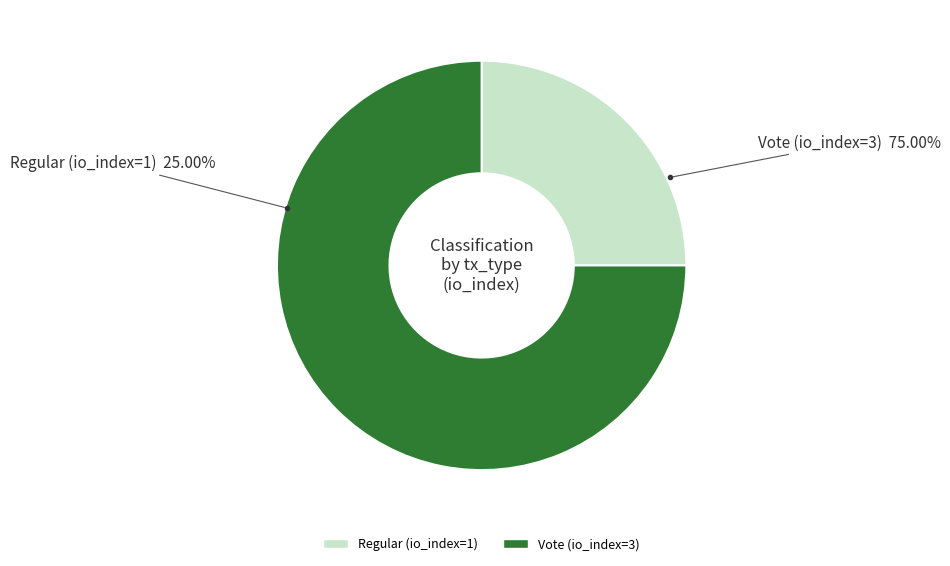

How many segments does this pie chart have?

2